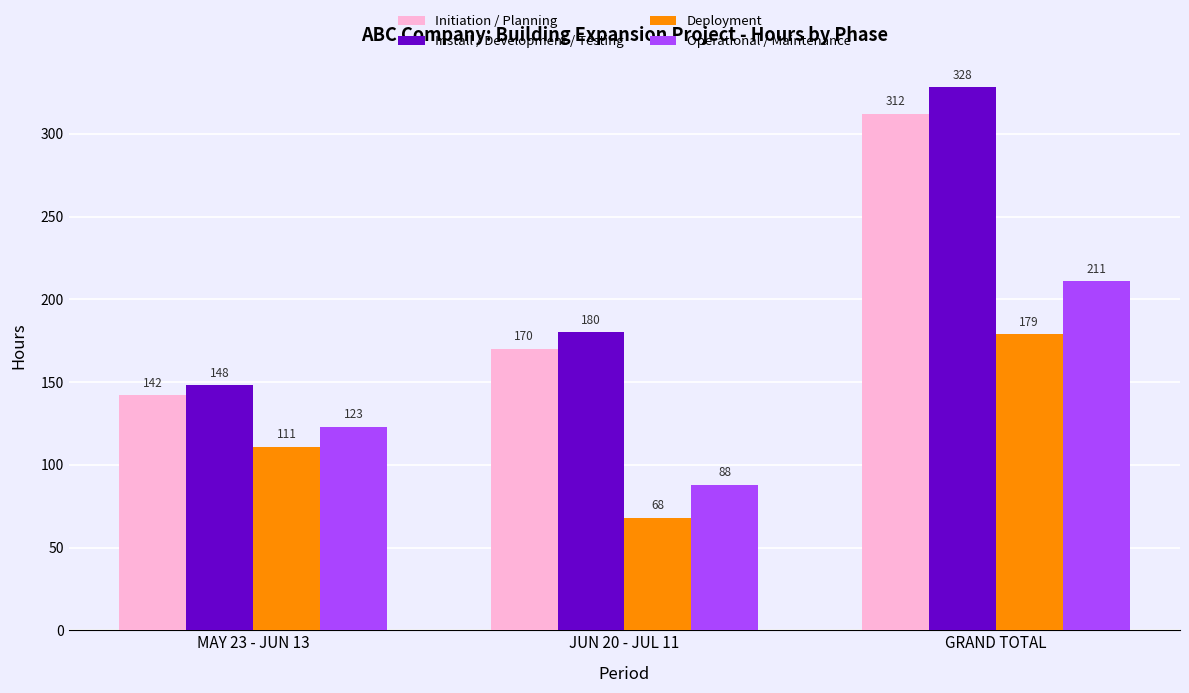

What is the label of the 2nd bar from the right?

JUN 20 - JUL 11